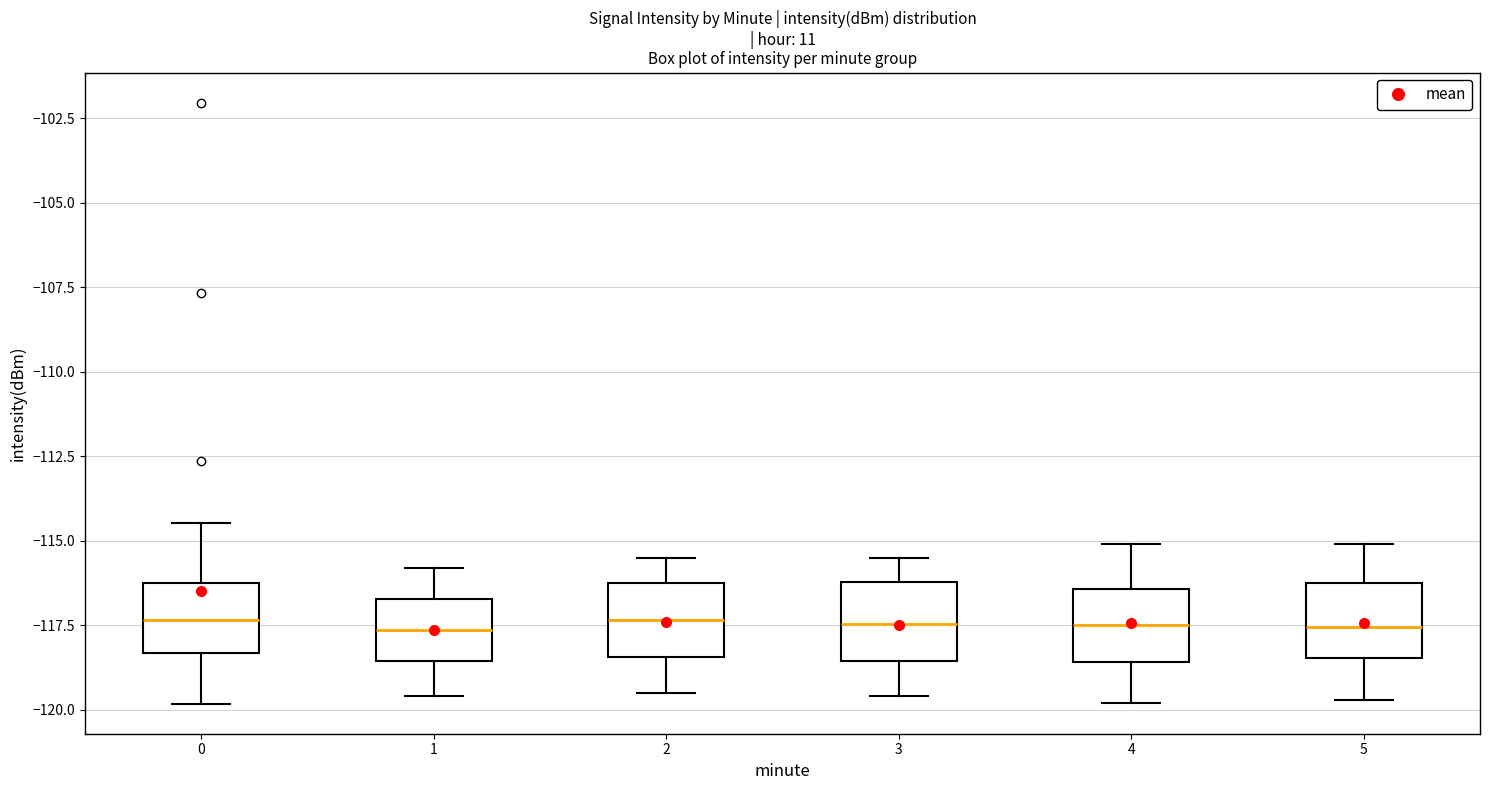

Reading left to right, read every box against the y-axis: the position of its median line, the range the box covers, and the ends of its whiskers. The values are not printed on the chart, so give them approximately, as read against the axis.

0: median -117.5, box -118.5 to -116.0, whiskers -120.0 to -114.5
1: median -117.5, box -118.5 to -116.5, whiskers -119.5 to -116.0
2: median -117.5, box -118.5 to -116.0, whiskers -119.5 to -115.5
3: median -117.5, box -118.5 to -116.0, whiskers -119.5 to -115.5
4: median -117.5, box -118.5 to -116.5, whiskers -120.0 to -115.0
5: median -117.5, box -118.5 to -116.0, whiskers -119.5 to -115.0